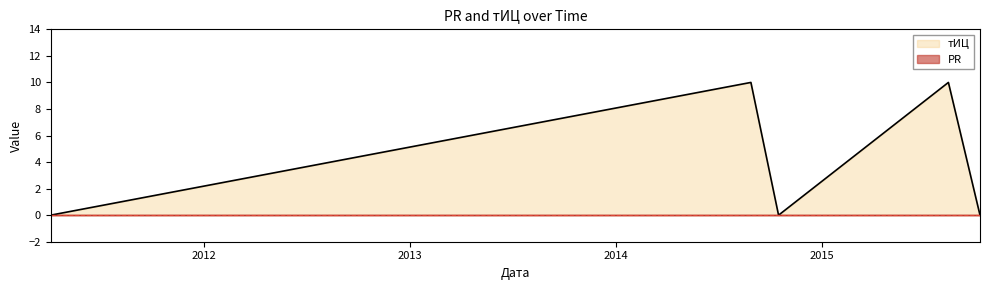

How many lines are shown in the chart?

2